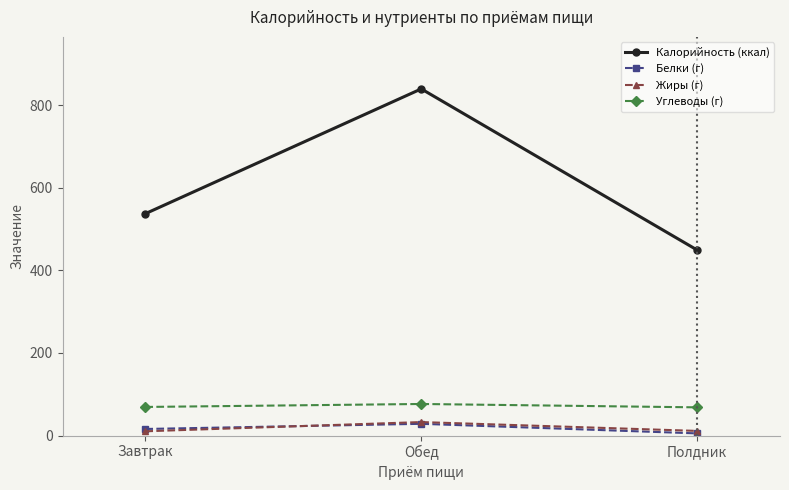

What is the difference between the second highest and minimum values in the Углеводы (г) series?

1.0